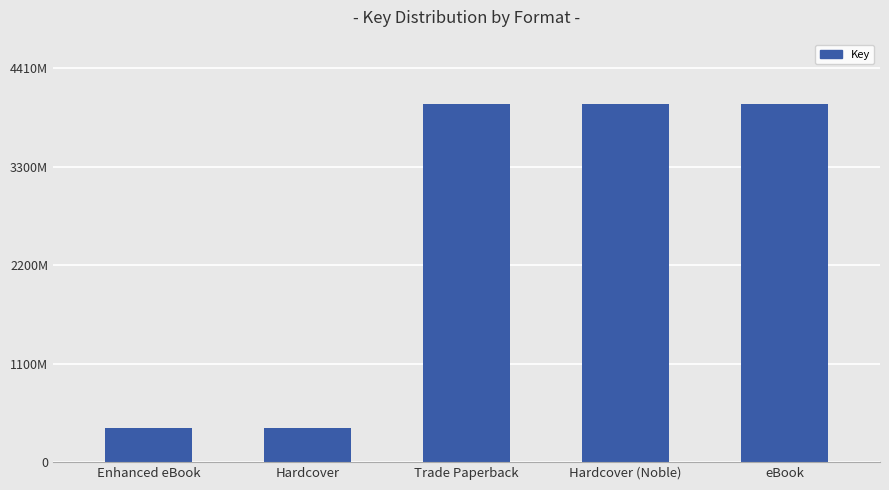

Are the bars horizontal?

No